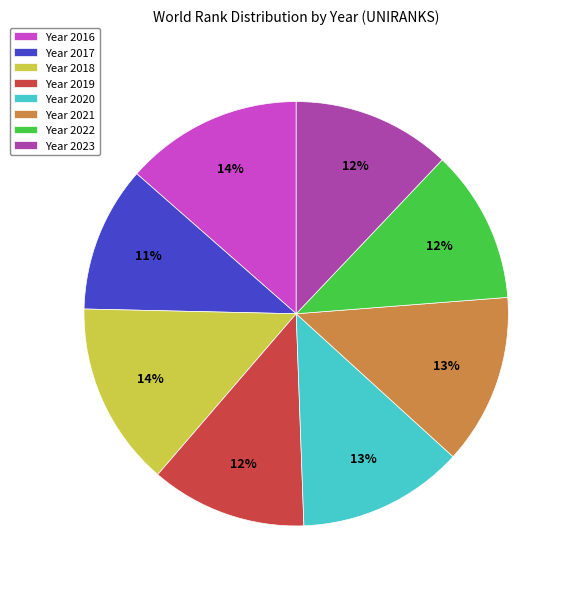

How many slices are in this pie chart?

8